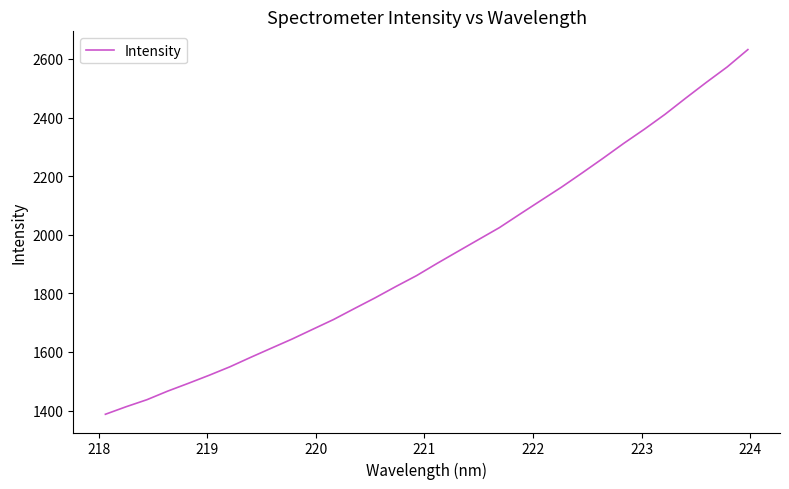

What is the sum of all values?

61657.8